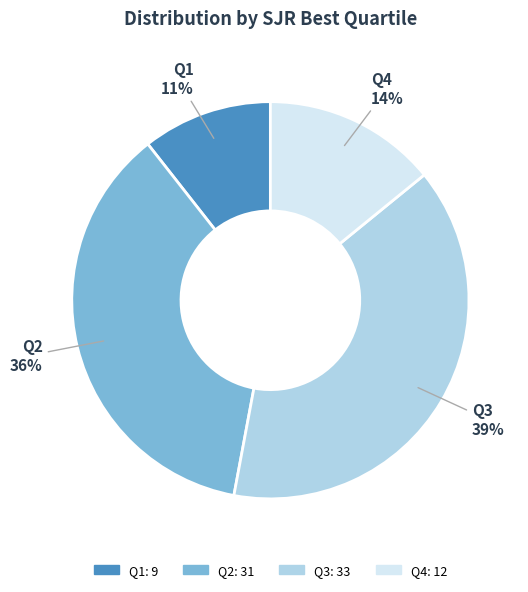

Do Q1 and Q2 together represent more than half of the pie?

No